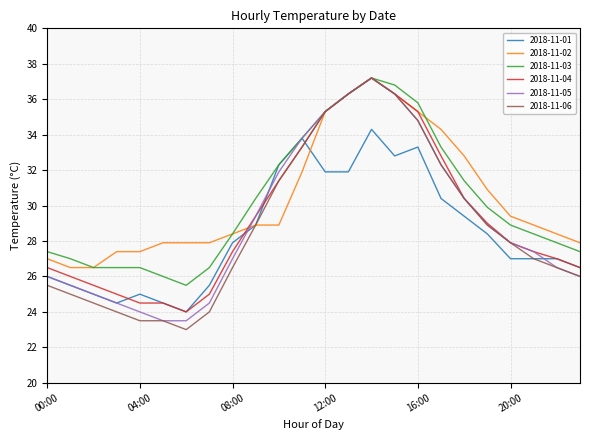

What is the minimum value shown in the chart?

23.0